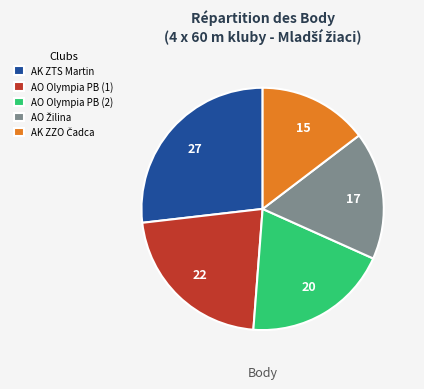

Does any single category account for the majority?

No